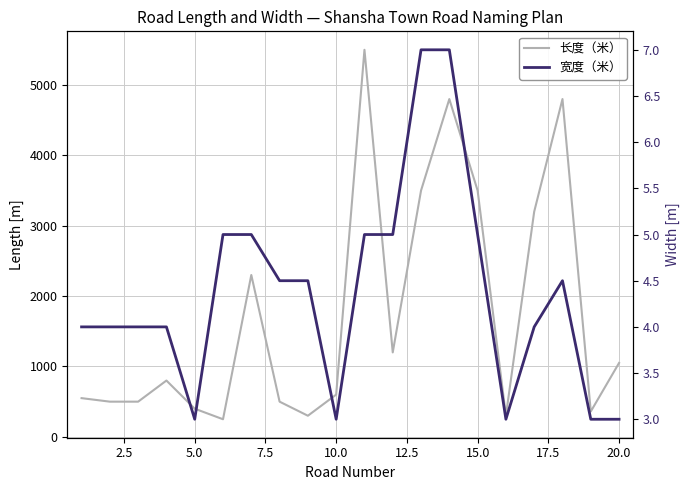

Which series has the largest total across all categories?

长度（米）